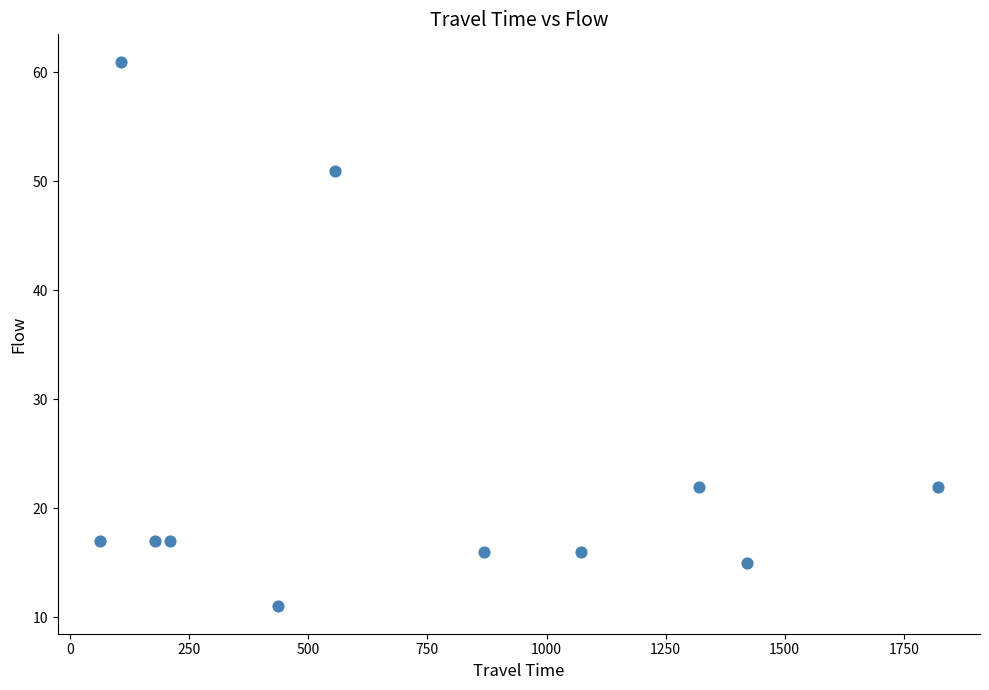

What is the range of X values (max minus min)?

1760